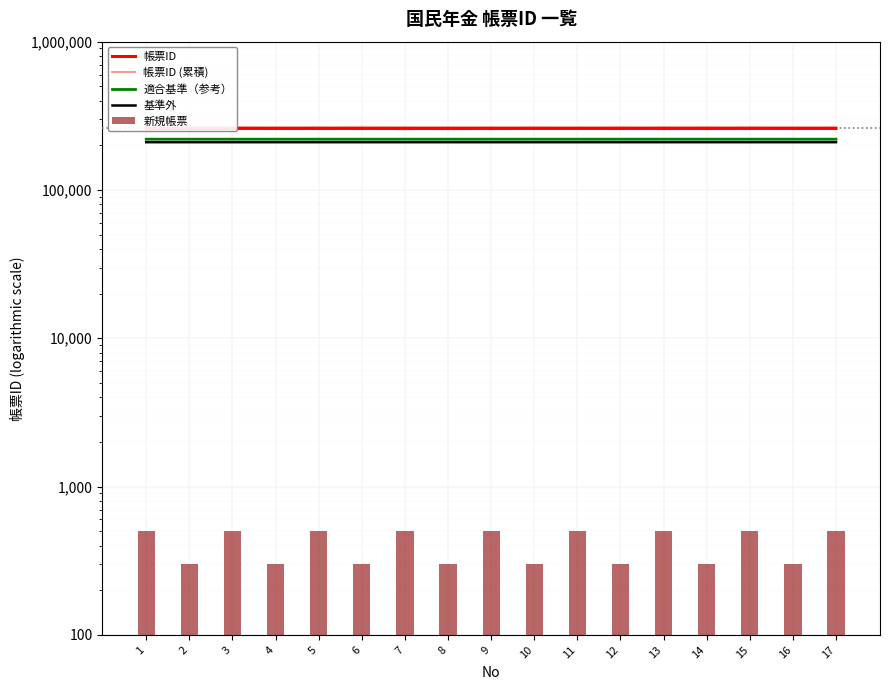

Which series has the largest range (max minus min)?

新規帳票